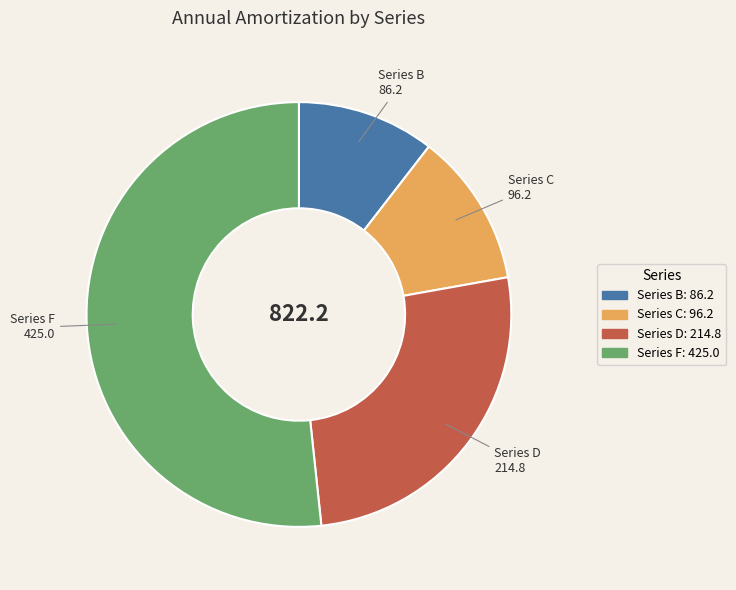

What is the largest slice in the pie chart?

Series F